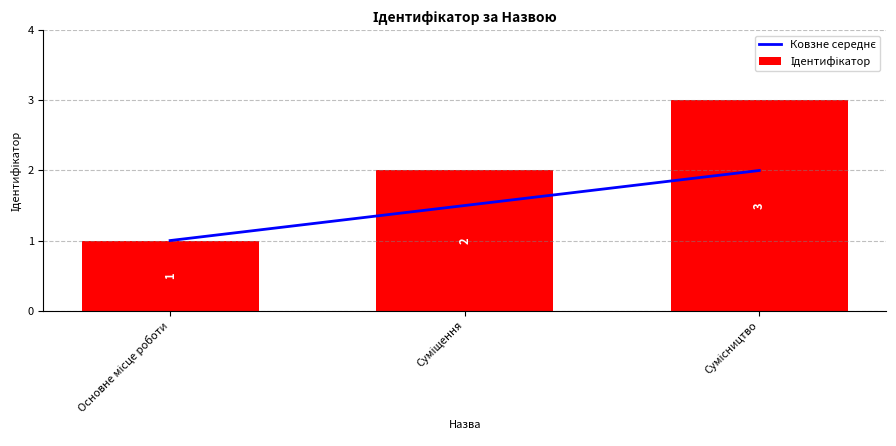

Count the number of data series in this chart.

2